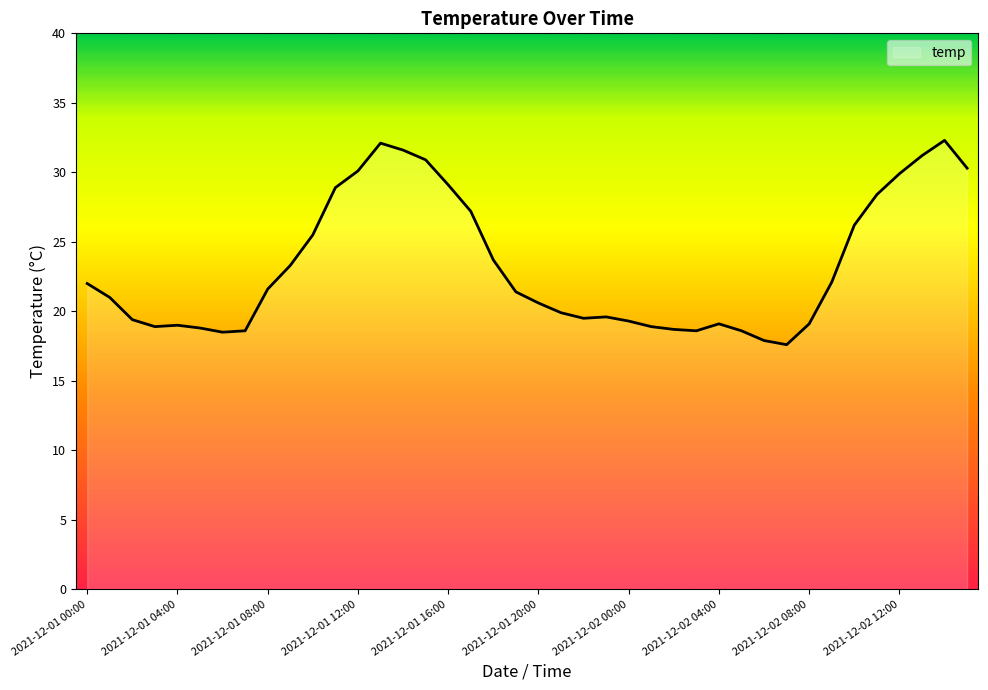

What is the greatest value displayed?

32.3